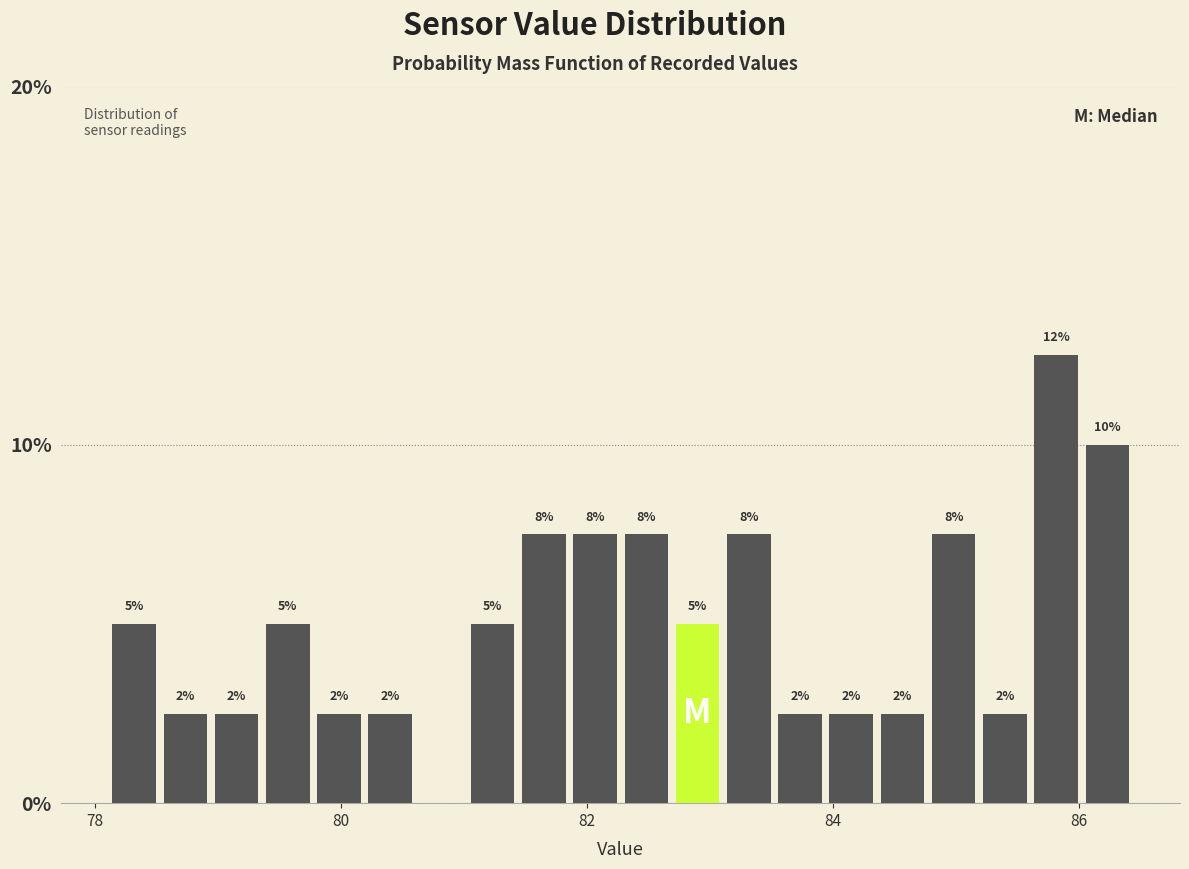

Around what value on the x-axis is the tallest bar? Give the approximate position of its centre, as read against the axis.

85.8